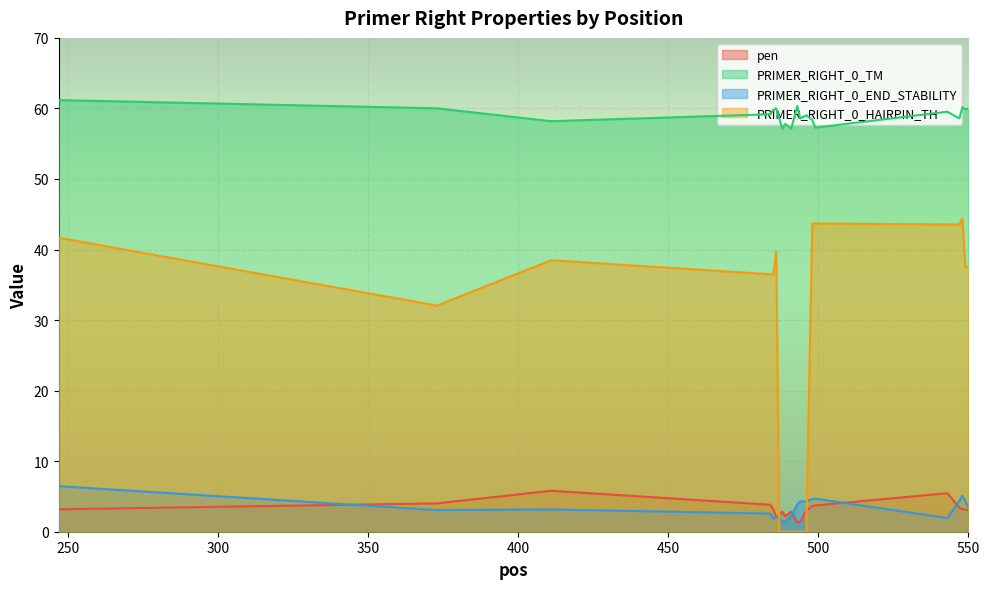

What is the maximum value for PRIMER_RIGHT_0_TM?

61.2